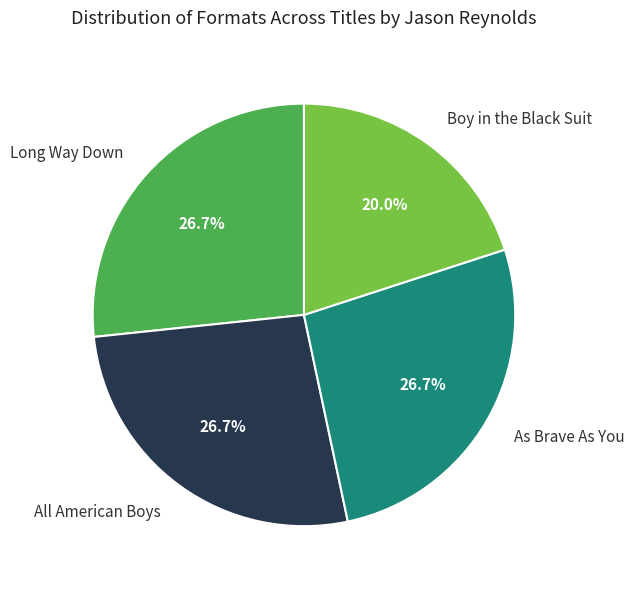

What is the smallest slice in the pie chart?

Boy in the Black Suit